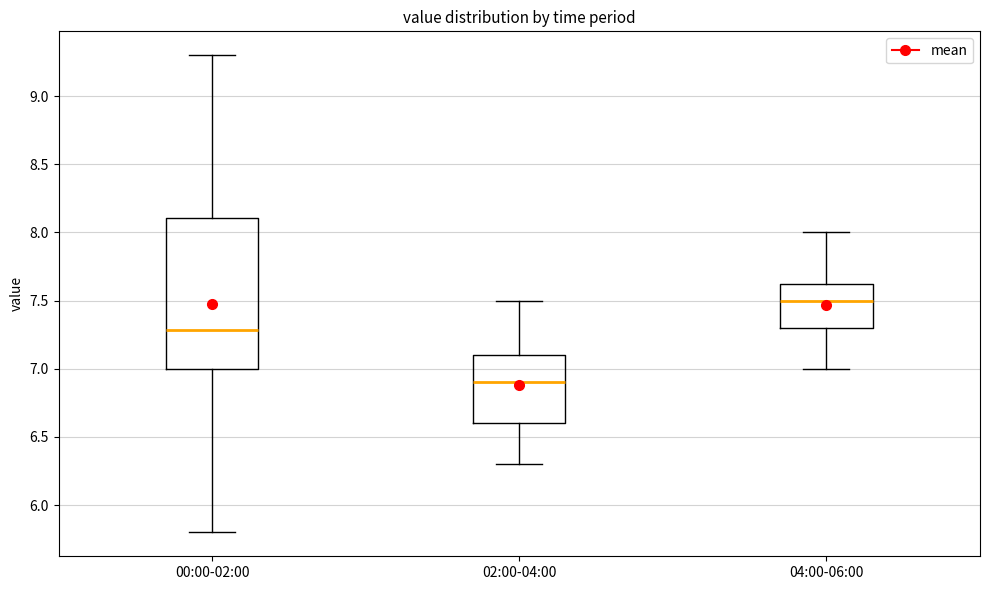

Reading left to right, read every box against the y-axis: the position of its median line, the range the box covers, and the ends of its whiskers. The values are not printed on the chart, so give them approximately, as read against the axis.

00:00-02:00: median 7.30, box 7.00 to 8.10, whiskers 5.80 to 9.30
02:00-04:00: median 6.90, box 6.60 to 7.10, whiskers 6.30 to 7.50
04:00-06:00: median 7.50, box 7.30 to 7.65, whiskers 7.00 to 8.00